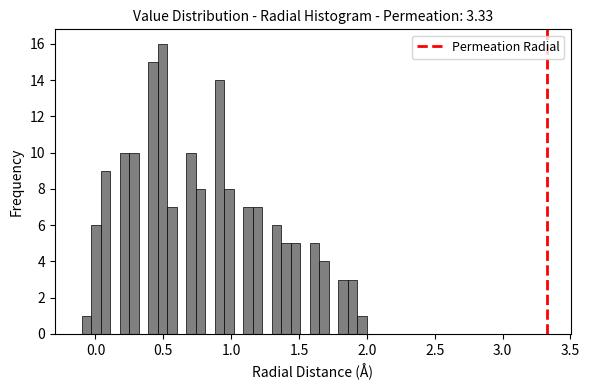

Read against the x-axis, roughly where is the centre of the tallest bar?

0.50